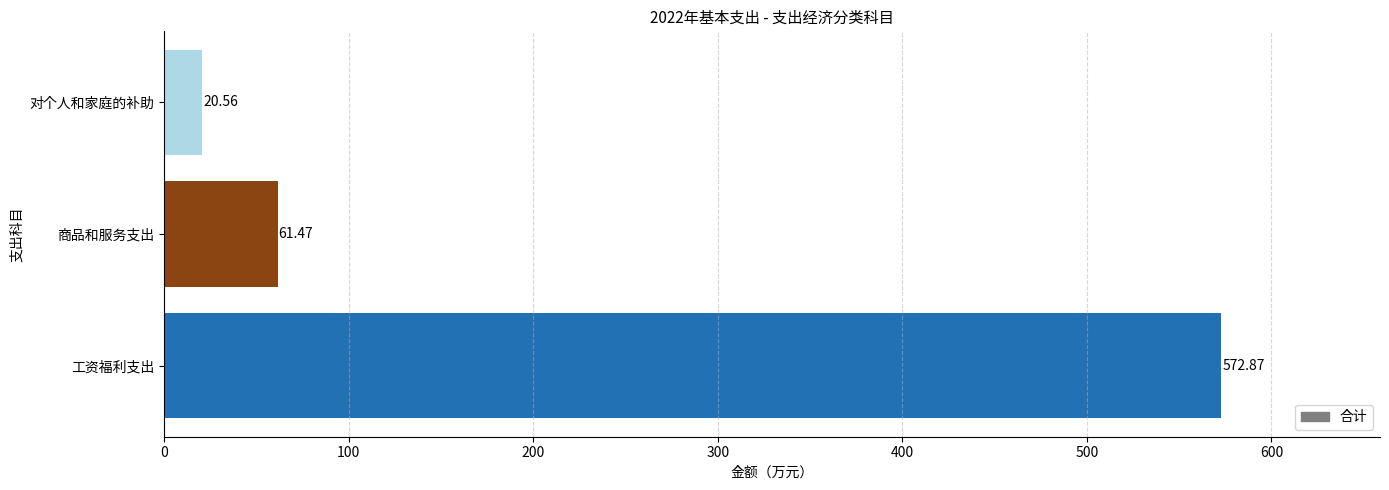

Where is the data nearest to the value 296?

商品和服务支出